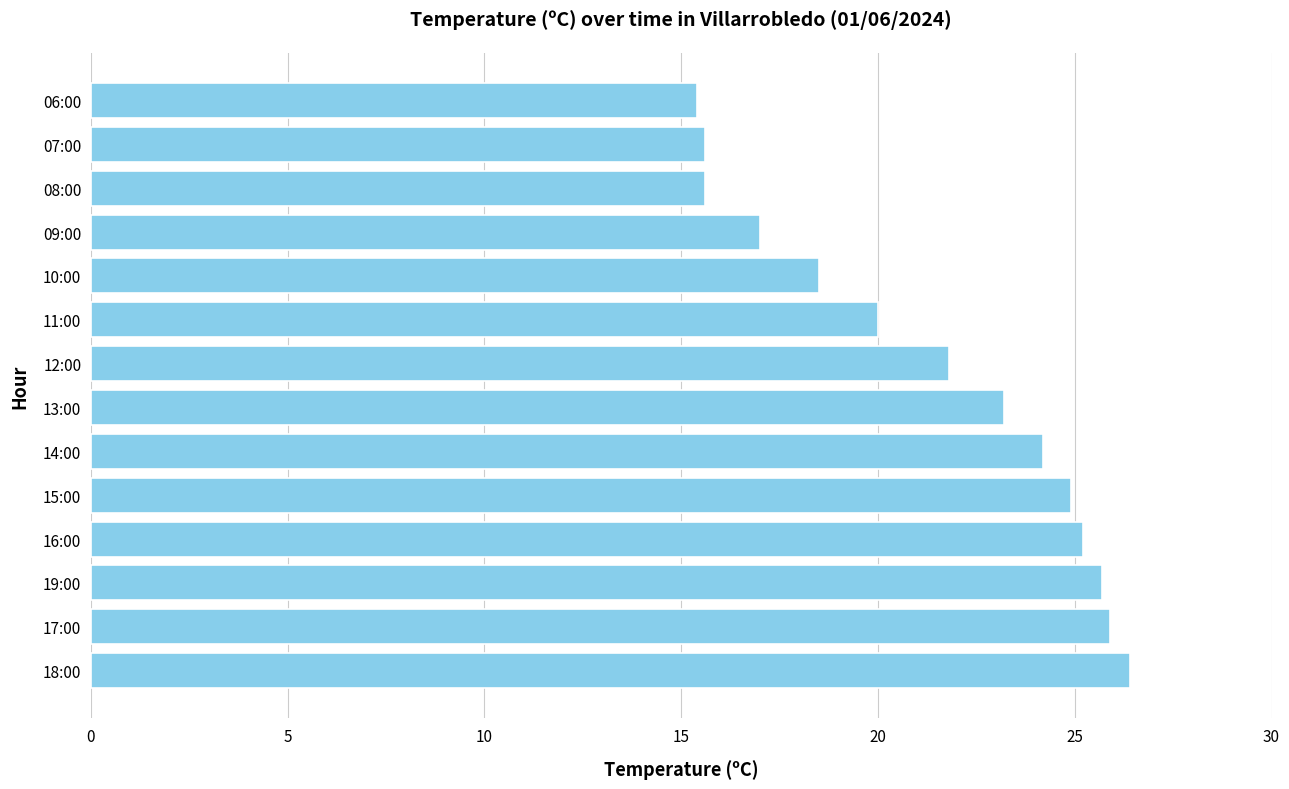

Reading top to bottom, extract all data points from this chart.

15.4	15.6	15.6	17.0	18.5	20.0	21.8	23.2	24.2	24.9	25.2	25.7	25.9	26.4